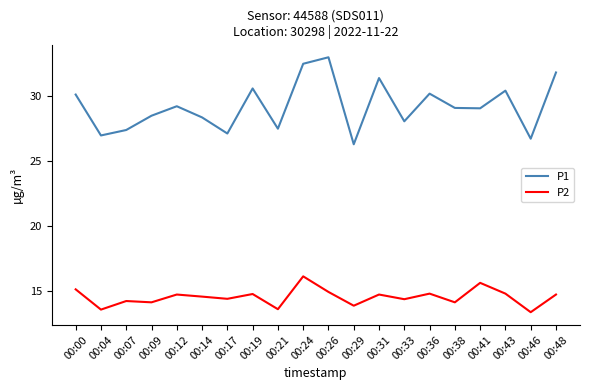

Where does the P2 series first go above 14?

00:00